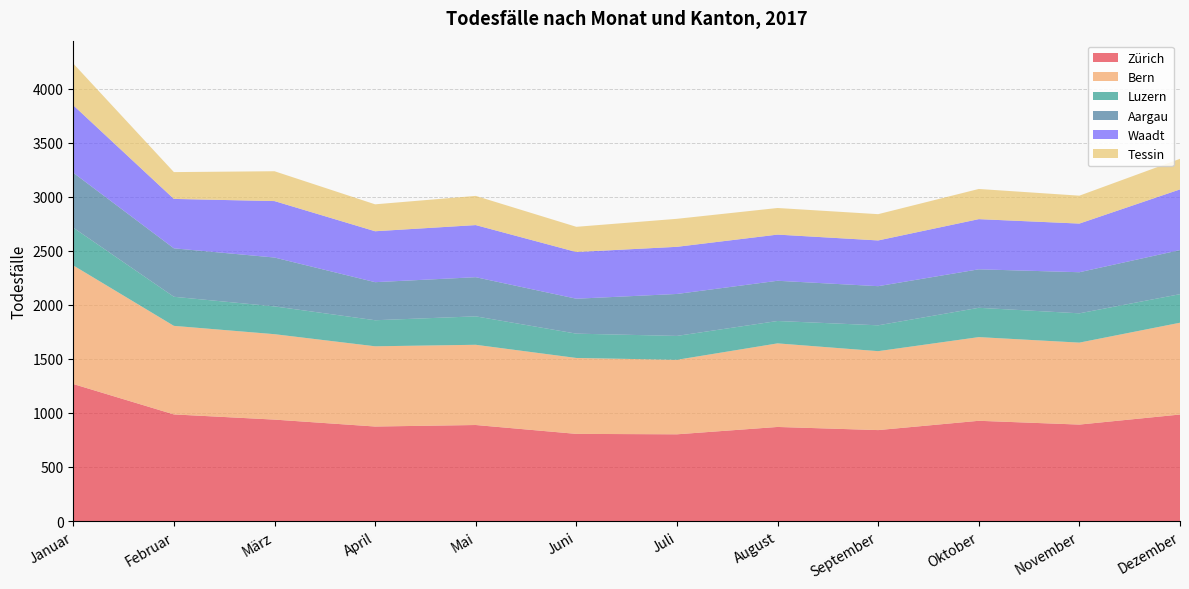

Reading left to right, list all the values displayed in this chart.

Zürich: Januar=1267	Februar=986	März=938	April=874	Mai=888	Juni=806	Juli=802	August=870	September=841	Oktober=927	November=892	Dezember=985
Bern: Januar=1097	Februar=819	März=790	April=742	Mai=742	Juni=702	Juli=689	August=773	September=730	Oktober=774	November=758	Dezember=849
Luzern: Januar=349	Februar=269	März=257	April=241	Mai=263	Juni=225	Juli=221	August=207	September=239	Oktober=271	November=271	Dezember=264
Aargau: Januar=508	Februar=448	März=452	April=352	Mai=362	Juni=323	Juli=388	August=372	September=362	Oktober=356	November=380	Dezember=408
Waadt: Januar=624	Februar=457	März=522	April=471	Mai=482	Juni=432	Juli=436	August=427	September=423	Oktober=464	November=450	Dezember=561
Tessin: Januar=386	Februar=248	März=276	April=249	Mai=270	Juni=233	Juli=259	August=246	September=243	Oktober=279	November=258	Dezember=283